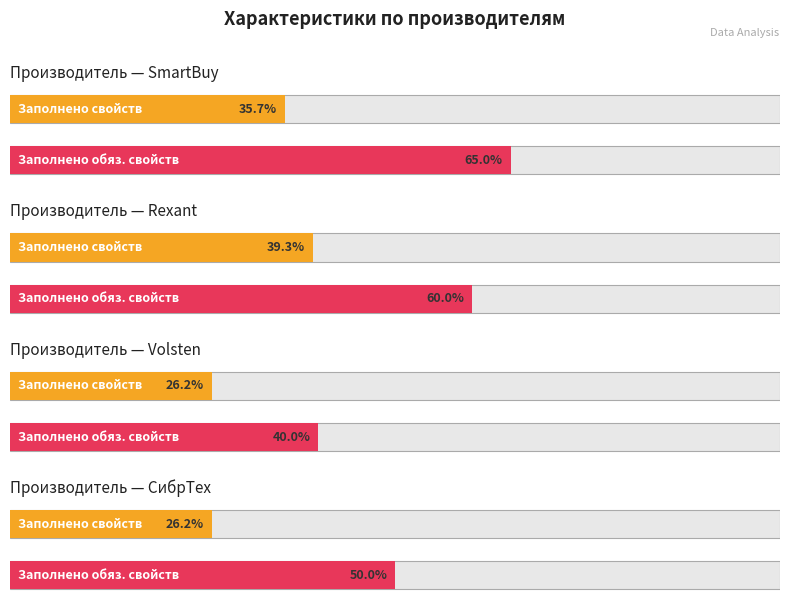

The Заполнено свойств series shows 26.4 at Rexant. True or false?

False